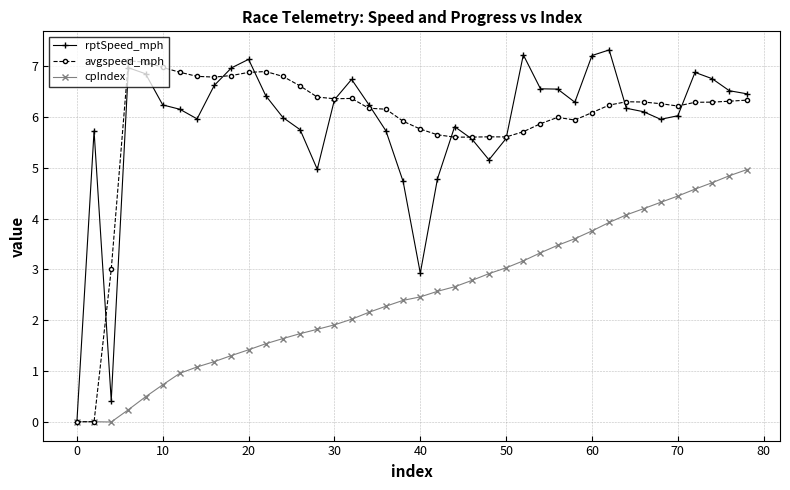

What is the maximum value for cpIndex?

5.0